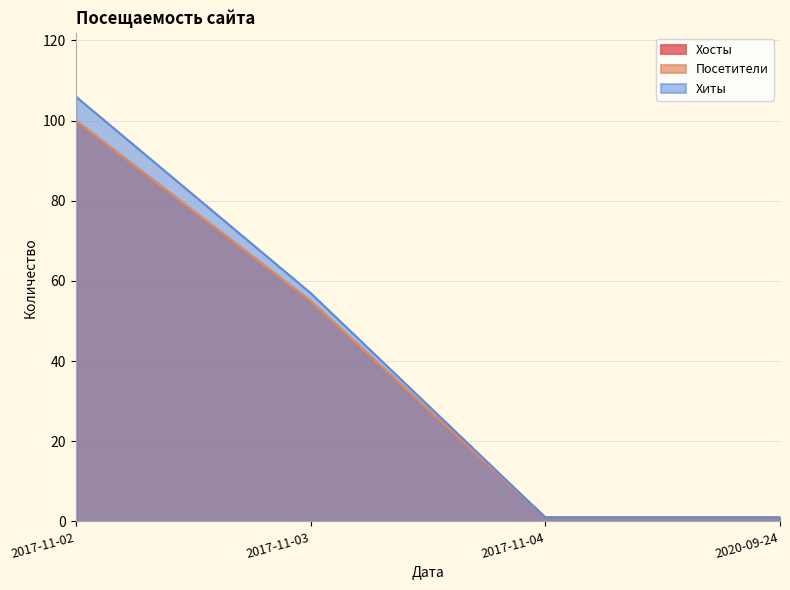

What is the total value across all series at 2017-11-03?

167